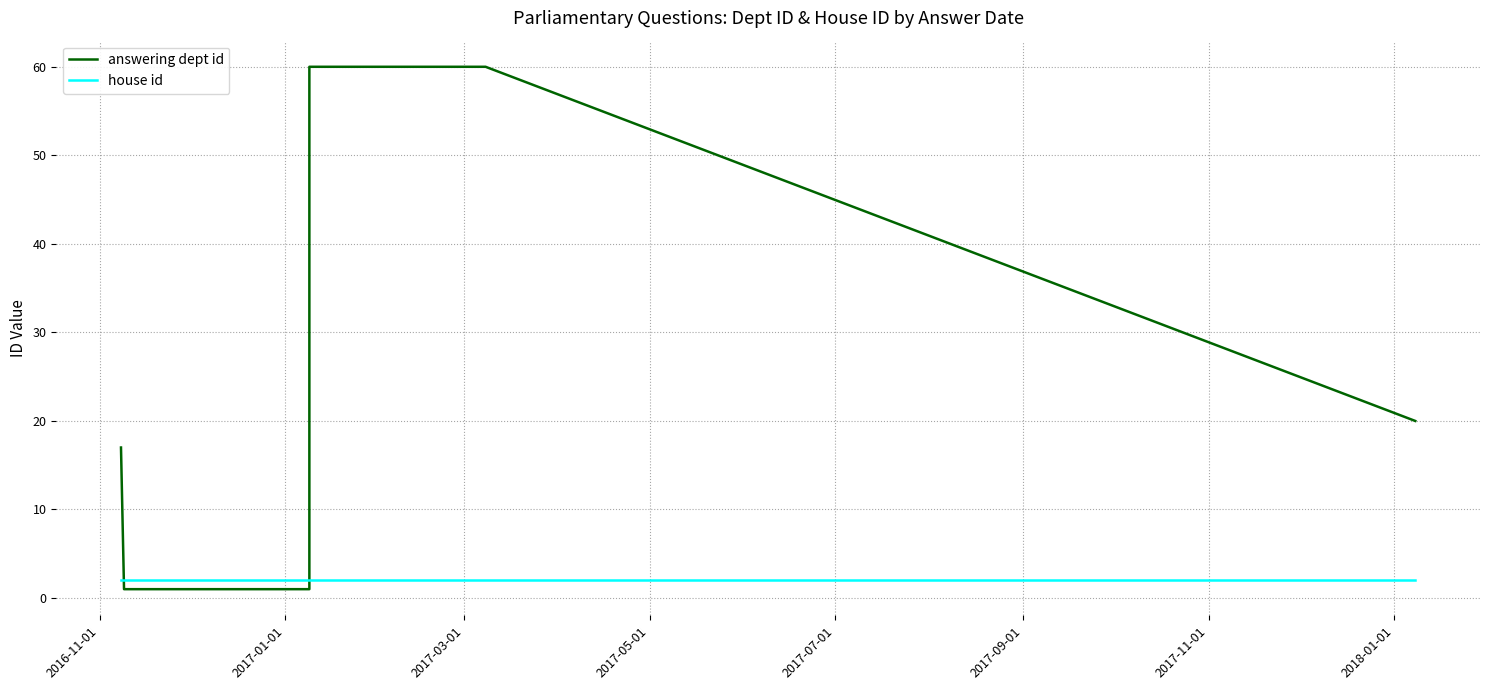

The house id series shows 2 at 2018-01-01. True or false?

True